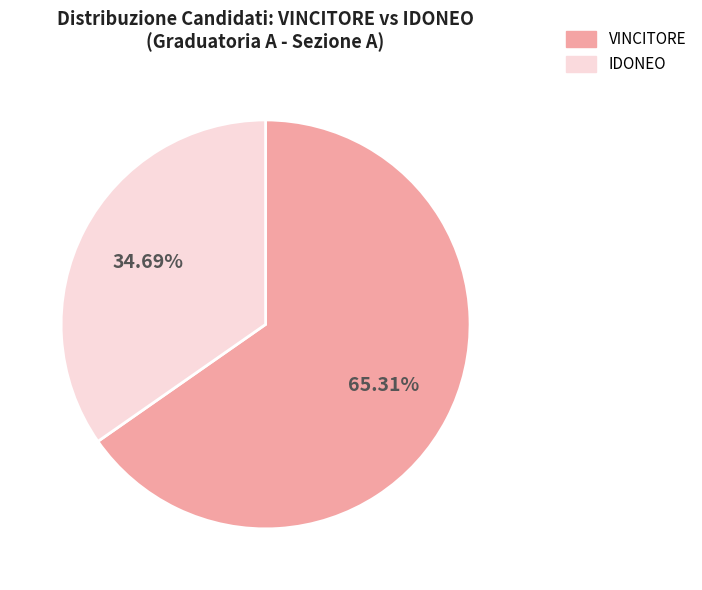

What is the majority slice?

VINCITORE